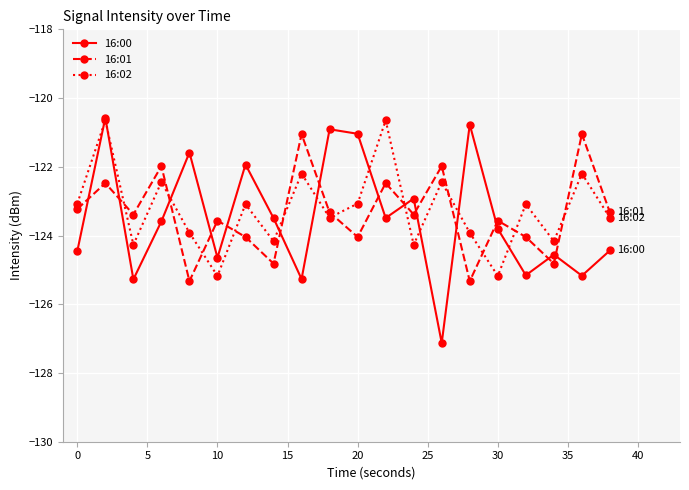

In 16:00, how many points are lower than both neighbors (excluding endpoints)?

7